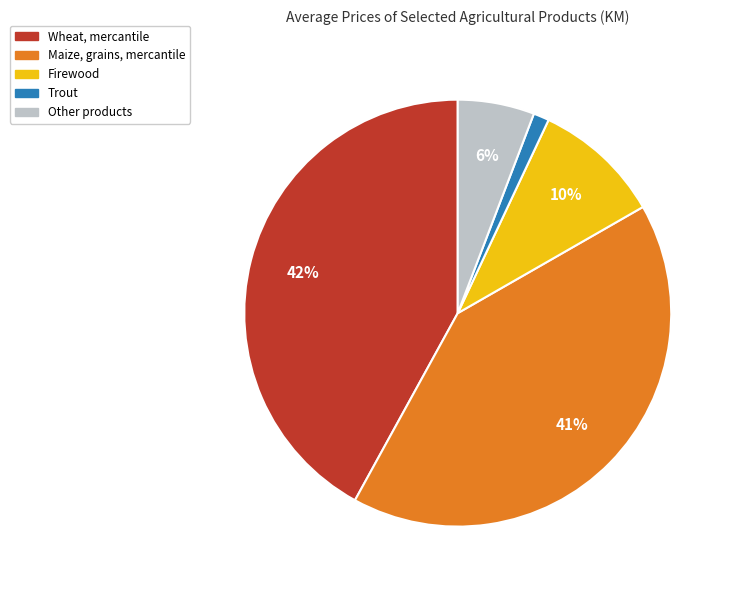

Which has a higher value, Wheat, mercantile or Firewood?

Wheat, mercantile